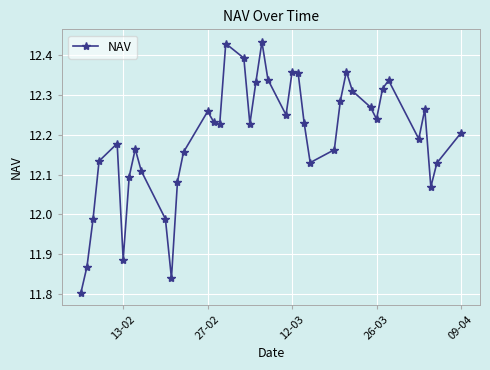

Does the chart display data point markers on the line(s)?

Yes